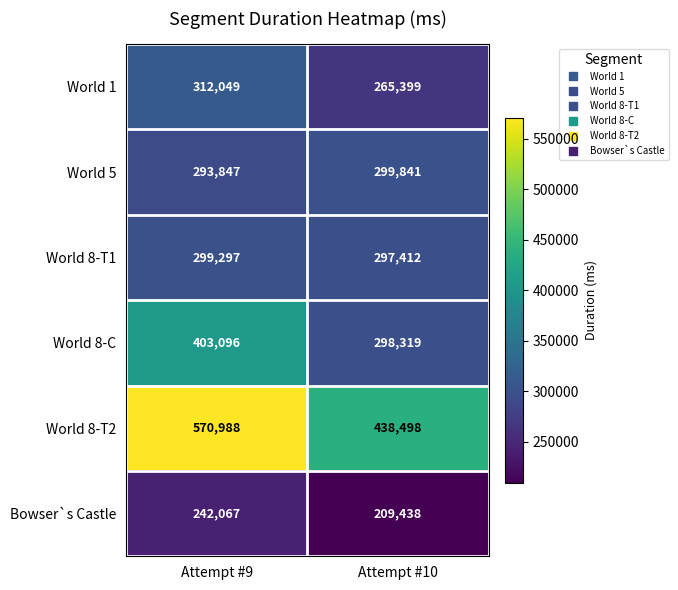

Count the number of categories in the chart.

2